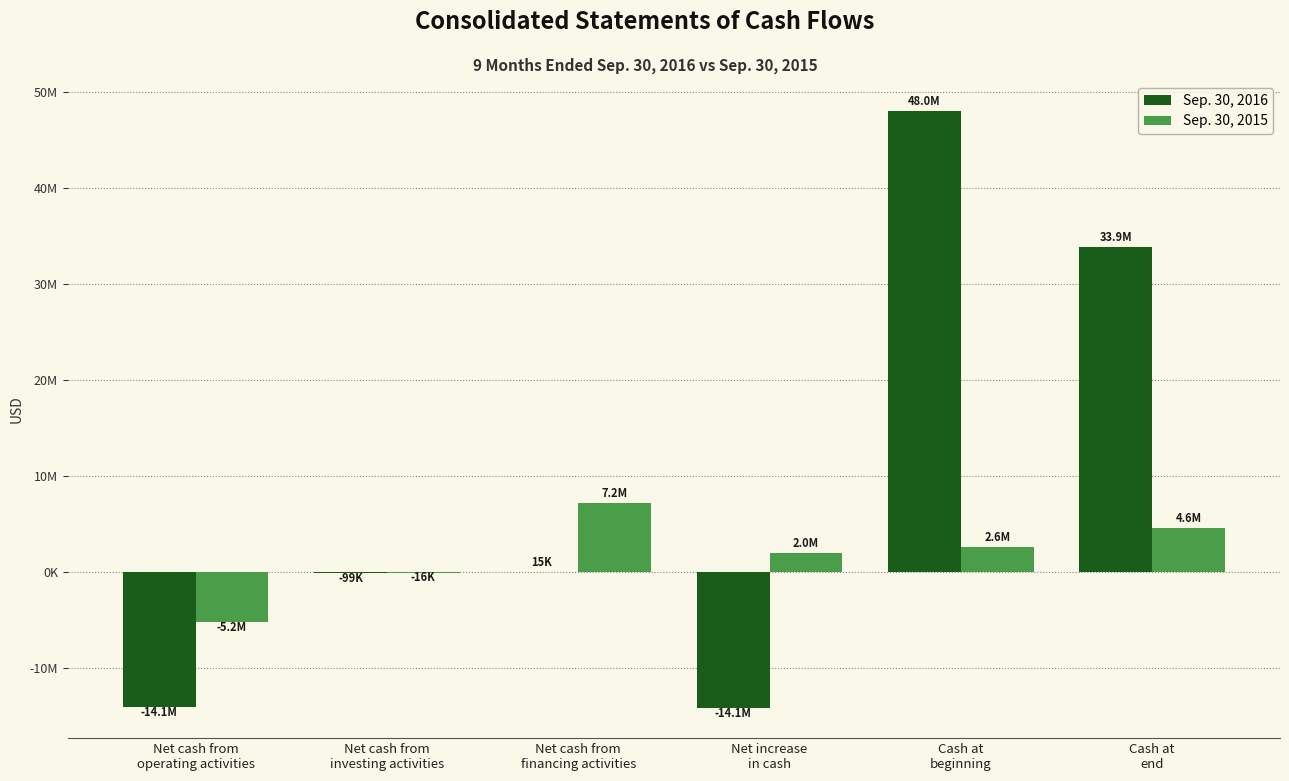

What is the maximum value shown in the chart?

48036260